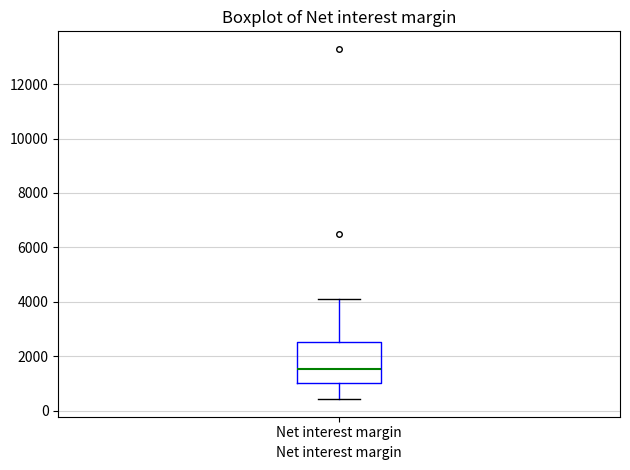

Read this box plot against the y-axis: the position of the median line, the range covered by the box, and the ends of both whiskers. The values are not printed on the chart, so give them approximately, as read against the axis.

median 1600, box 1000 to 2600, whiskers 400 to 4000